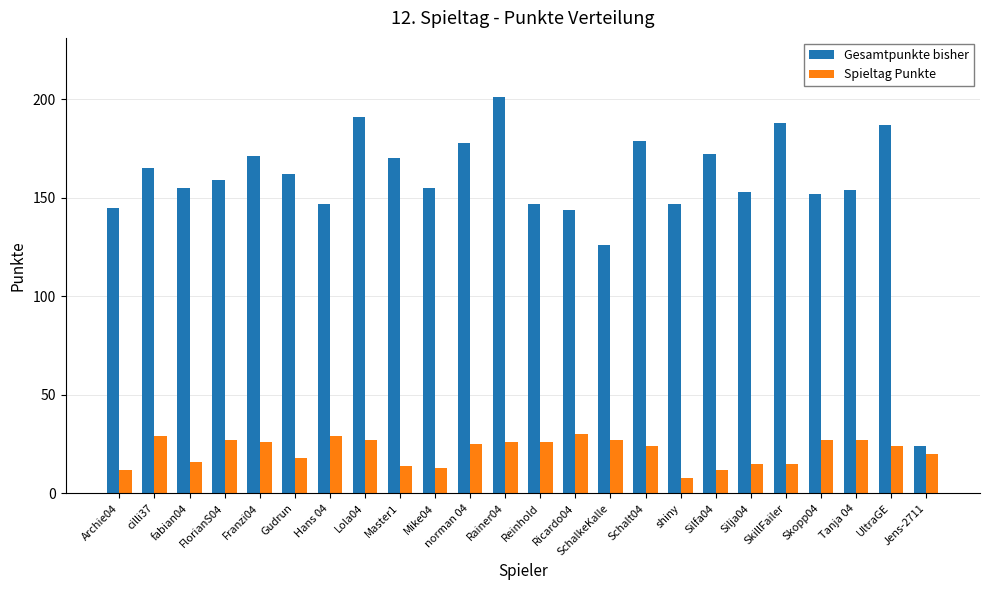

Reading right to left, list all the values displayed in this chart.

Gesamtpunkte bisher: 24	187	154	152	188	153	172	147	179	126	144	147	201	178	155	170	191	147	162	171	159	155	165	145
Spieltag Punkte: 20	24	27	27	15	15	12	8	24	27	30	26	26	25	13	14	27	29	18	26	27	16	29	12